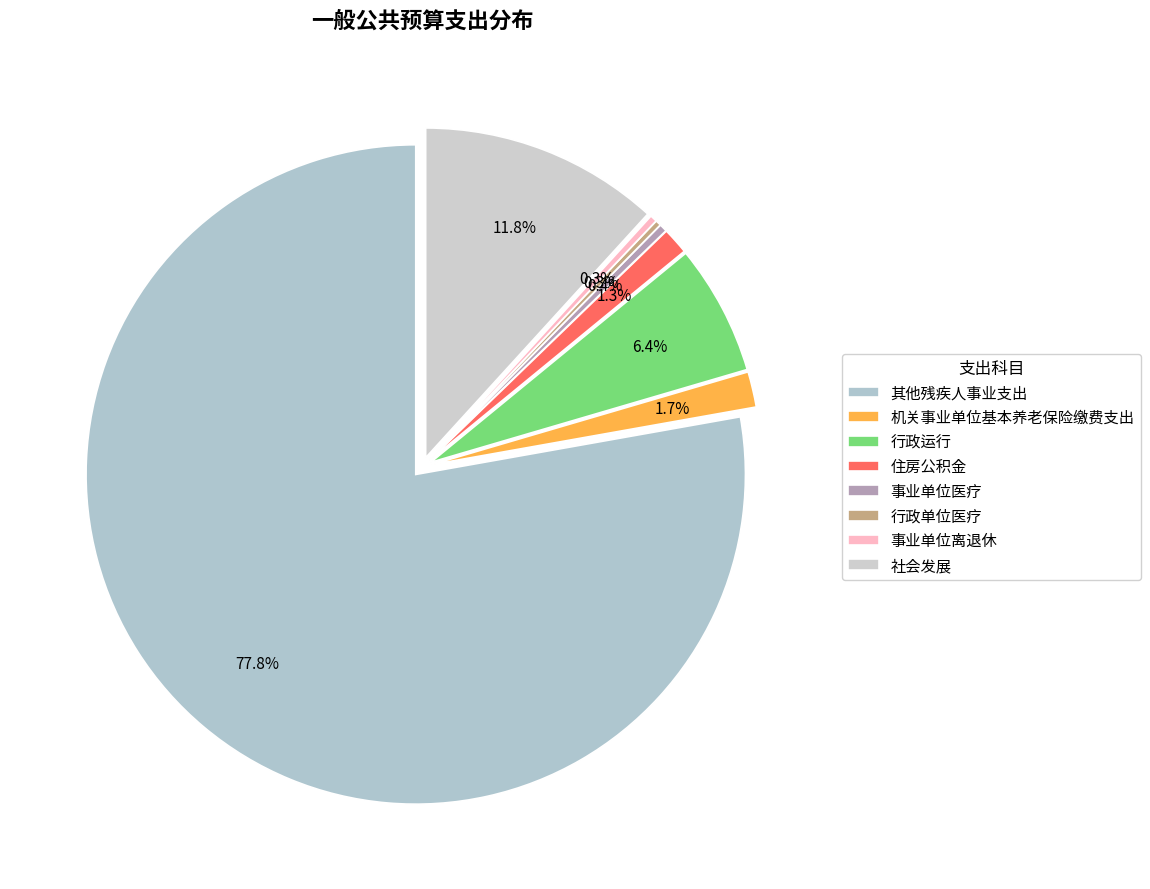

Is the sum of 机关事业单位基本养老保险缴费支出 and 社会发展 greater than half?

No